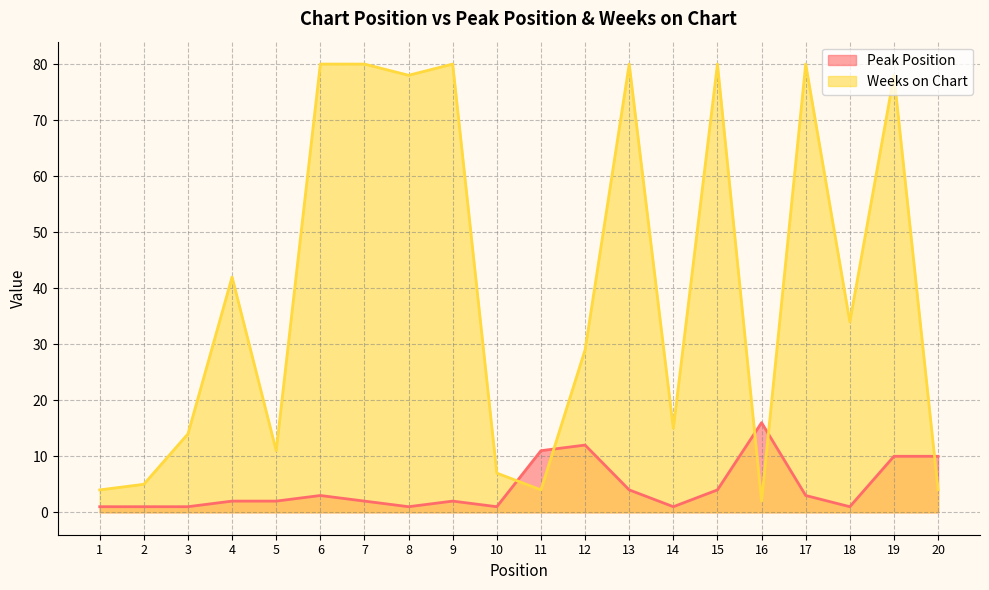

Reading right to left, what are all the values shown in this chart?

Peak Position: 10	10	1	3	16	4	1	4	12	11	1	2	1	2	3	2	2	1	1	1
Weeks on Chart: 4	78	34	80	2	80	15	80	29	4	7	80	78	80	80	11	42	14	5	4